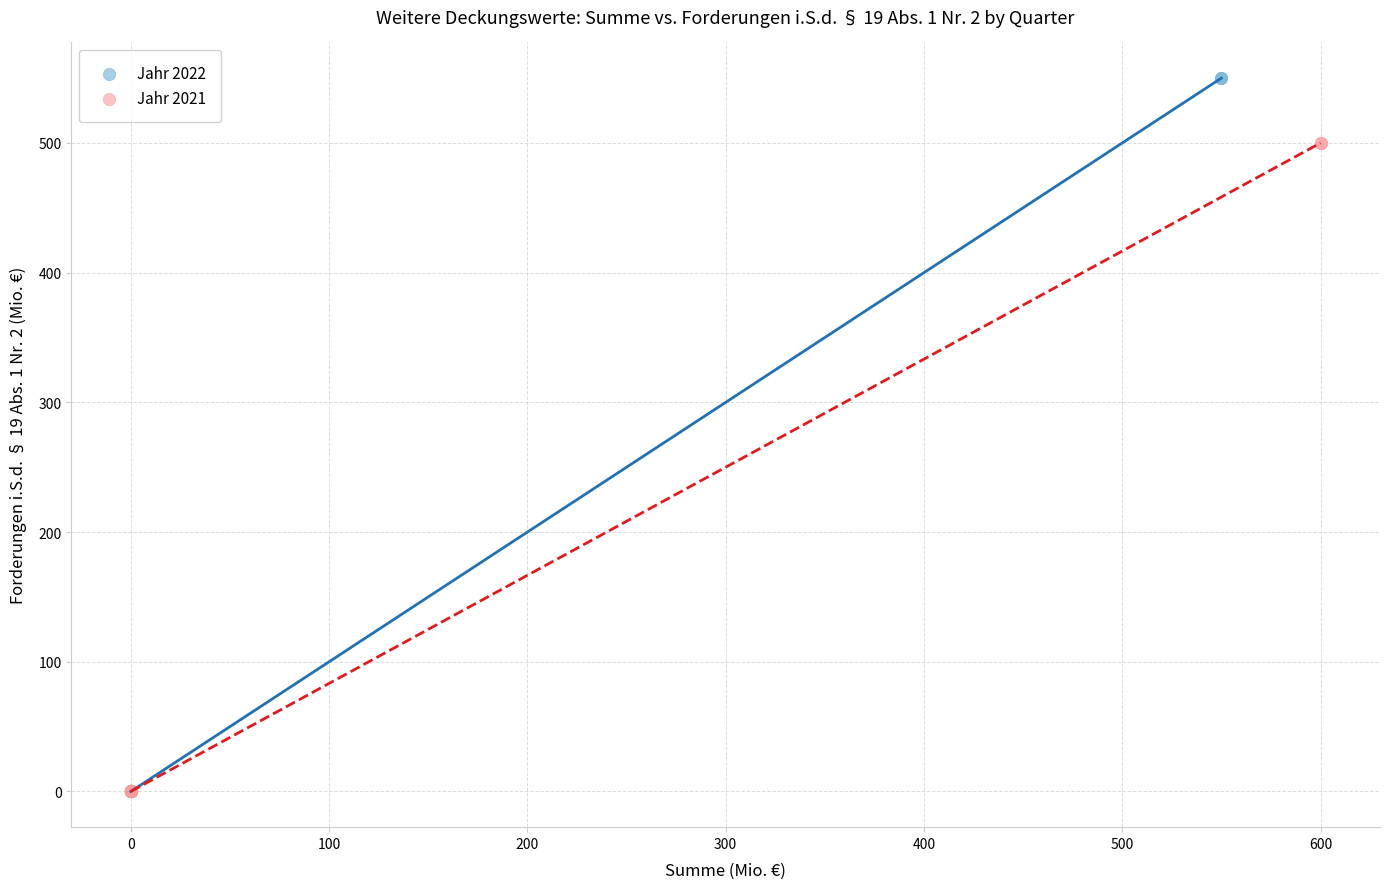

Which series reaches the maximum Y coordinate?

Jahr 2022